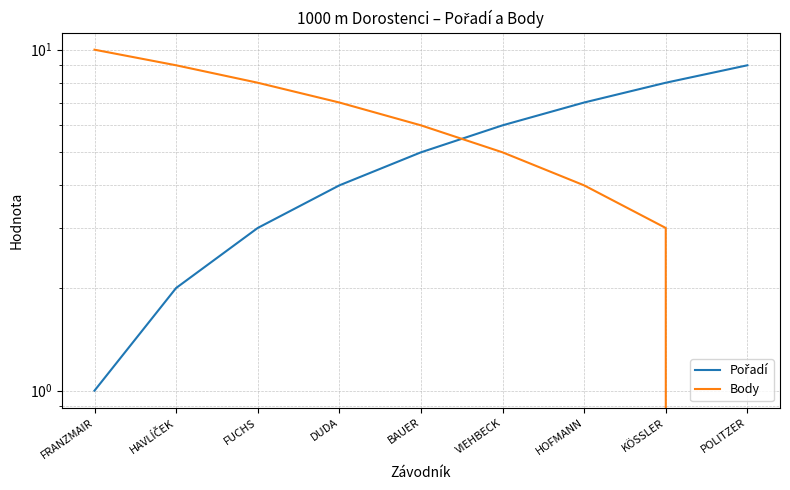

True or false: Pořadí has more than 0 points higher than both neighbors.

False